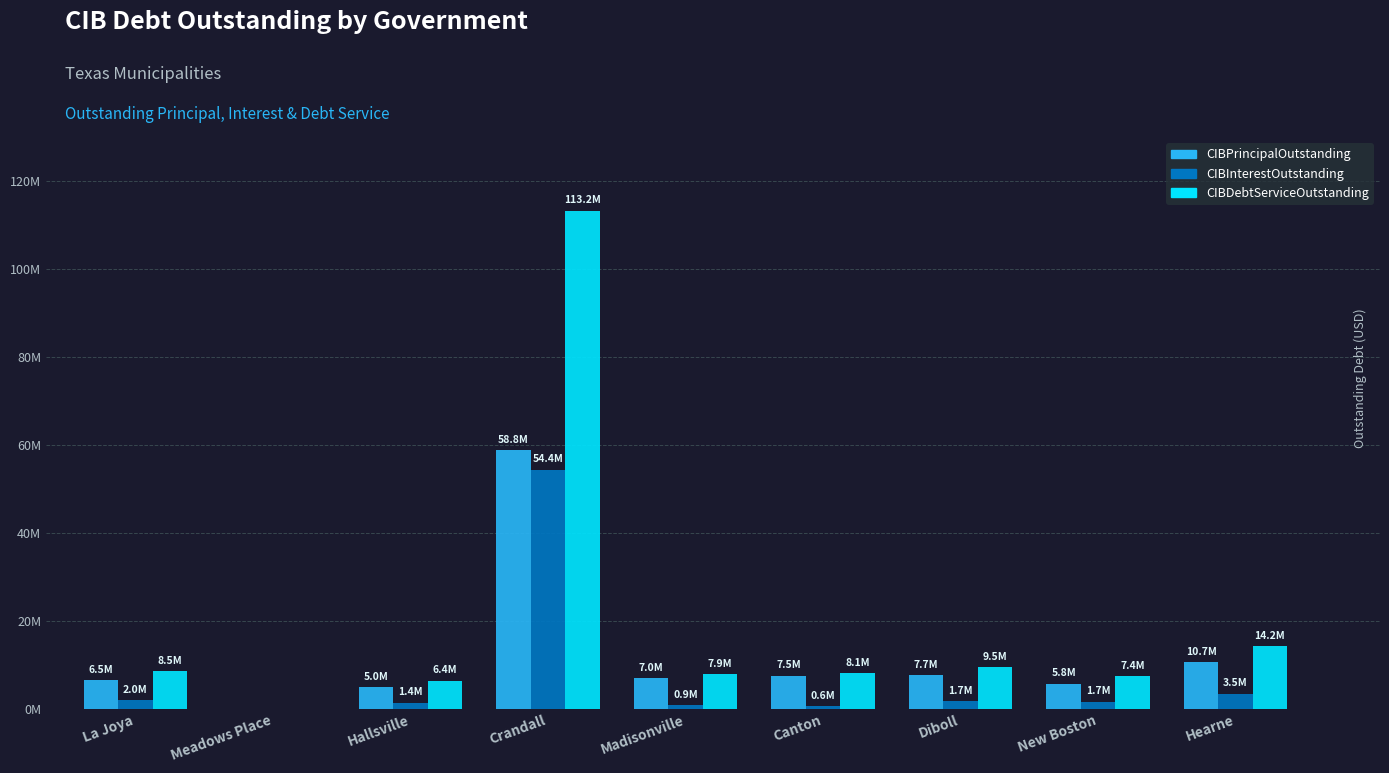

Are the bars horizontal?

No